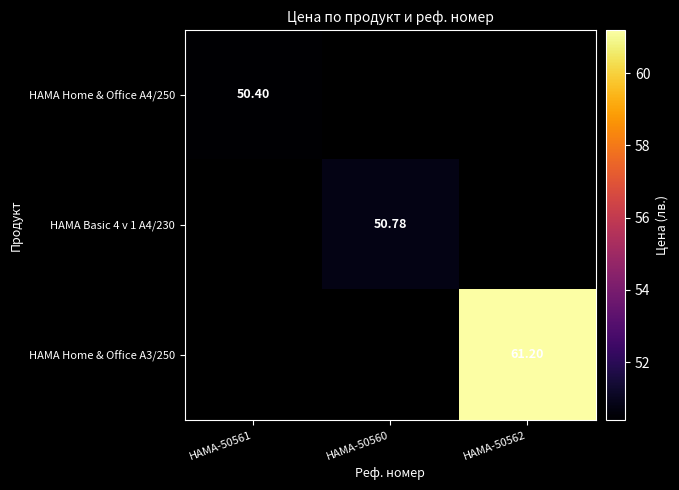

How many categories are shown in the chart?

3